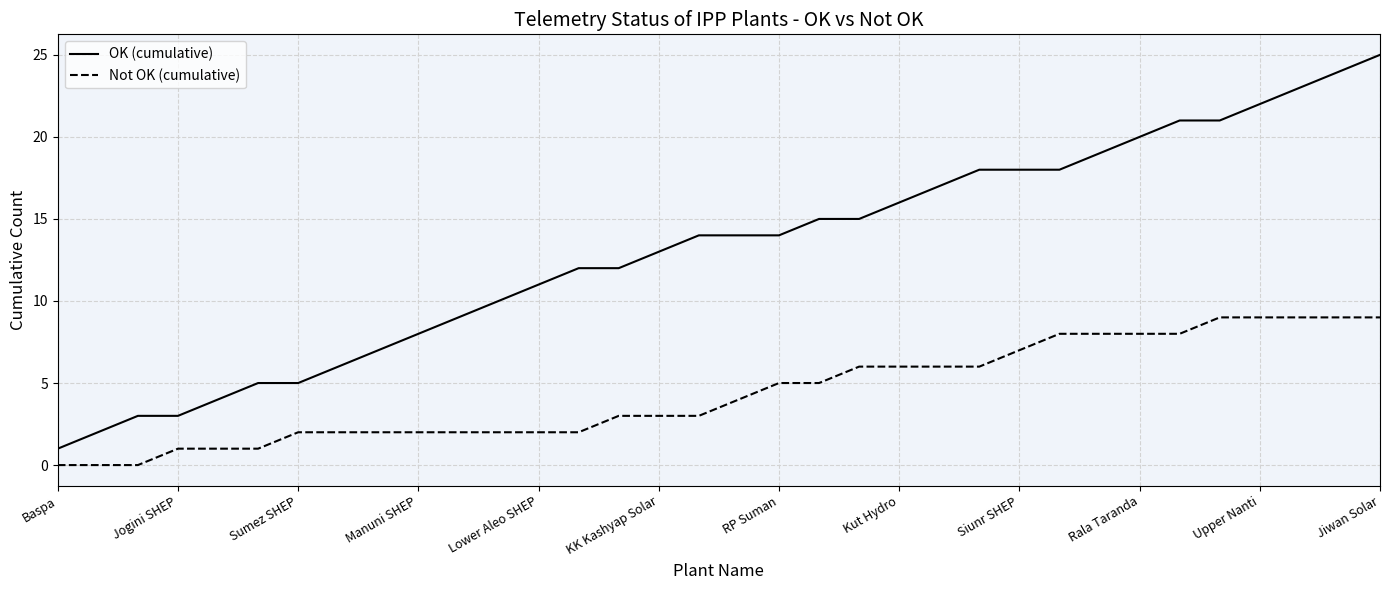

True or false: OK (cumulative) and Not OK (cumulative) intersect in this chart.

False